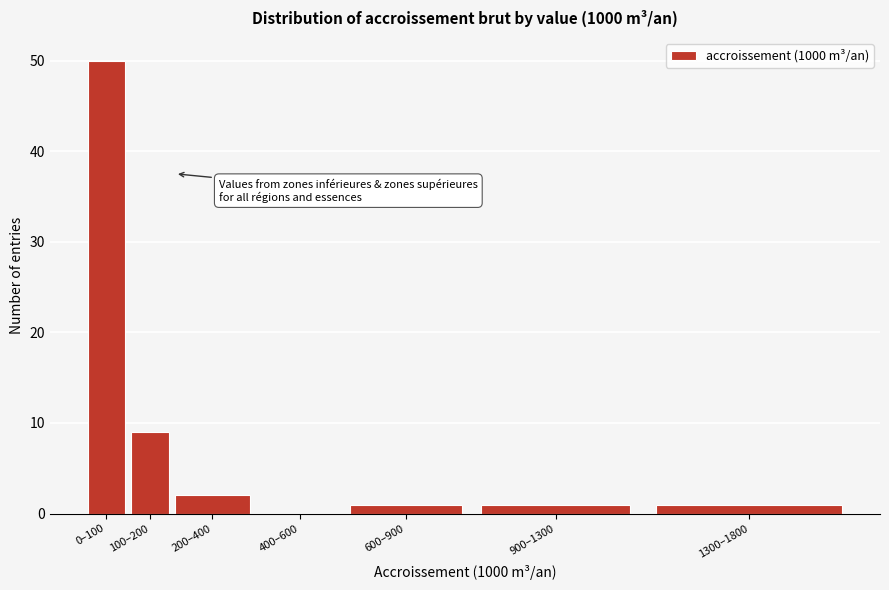

Reading left to right, transcribe all the data shown in this chart.

0–100=50	100–200=9	200–400=2	400–600=0	600–900=1	900–1300=1	1300–1800=1